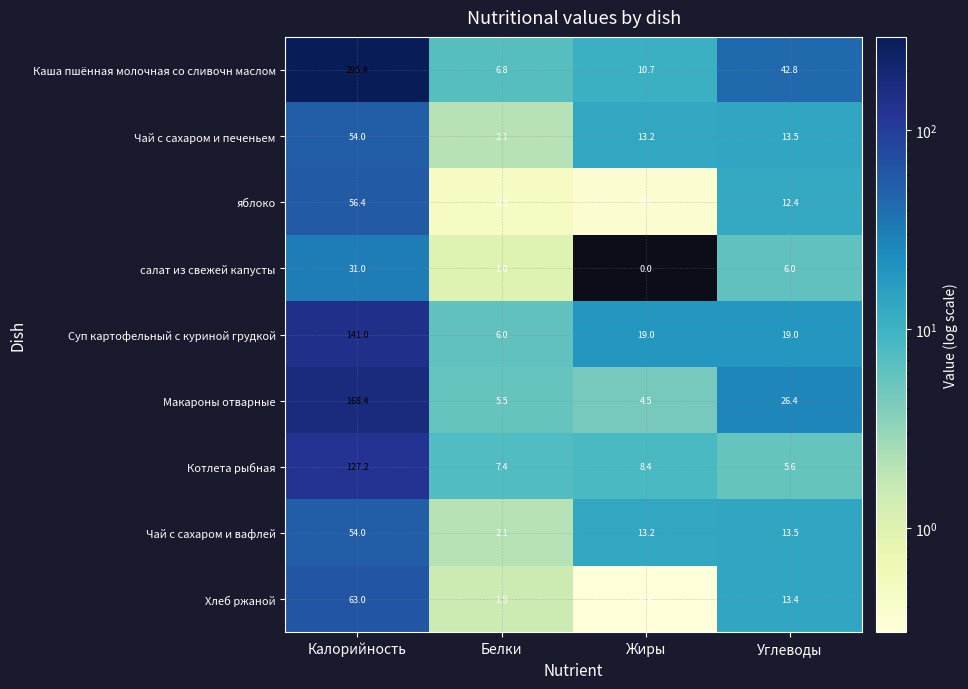

Where does the Чай с сахаром и печеньем series first go above 13?

Калорийность